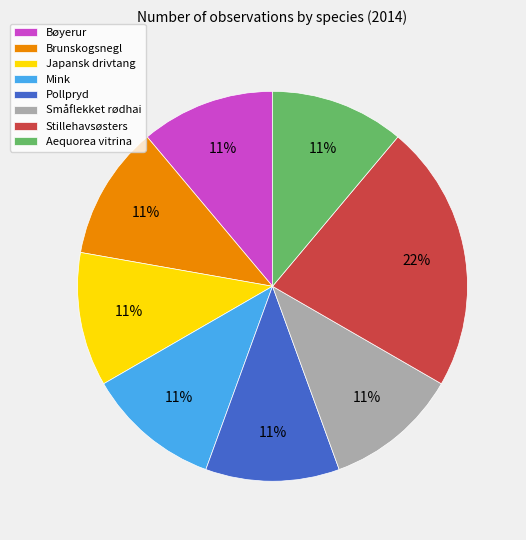

Is there any slice that represents more than half of the pie?

No